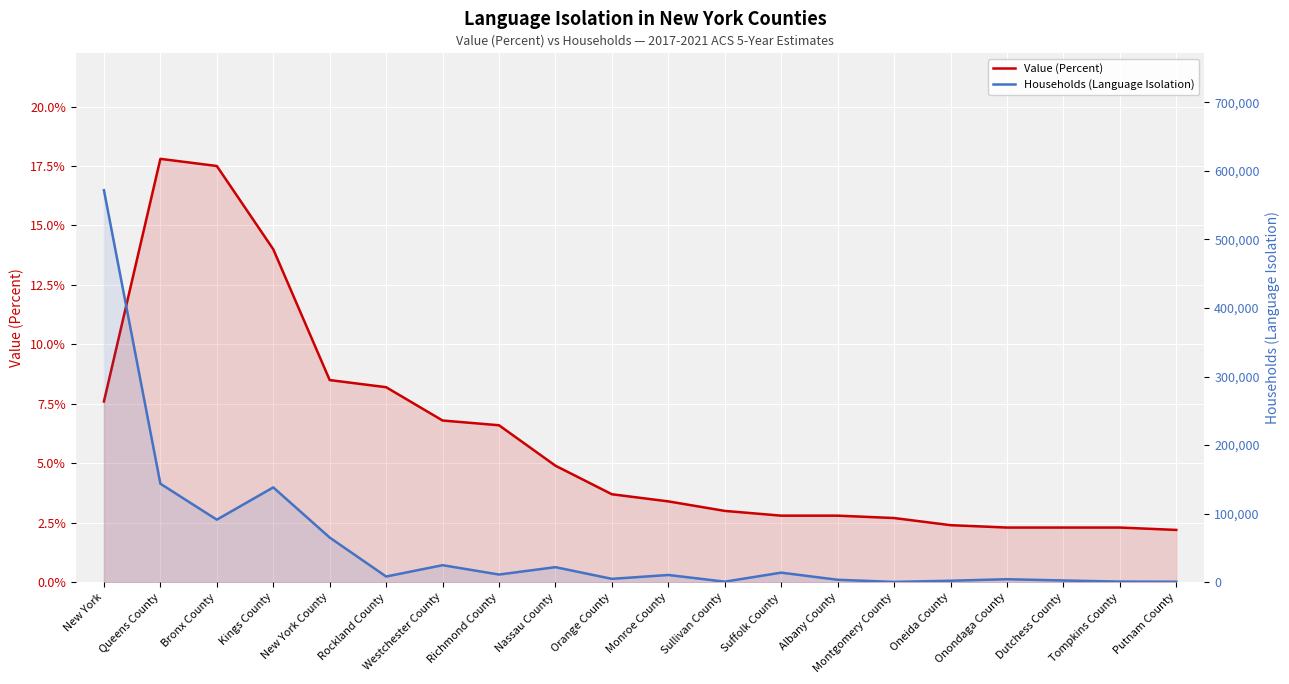

What are all the series names shown in the legend?

Value (Percent), Households (Language Isolation)